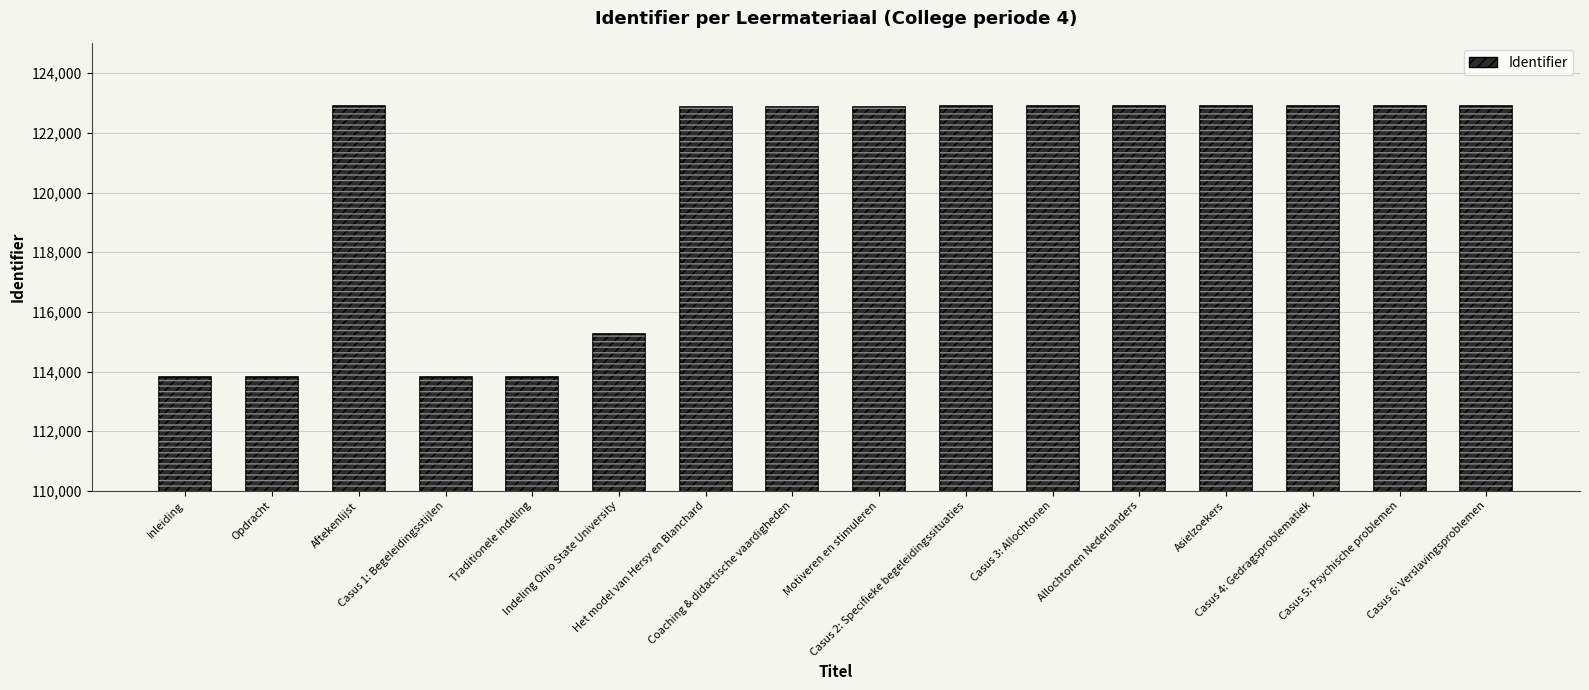

What is the ratio of the value at Casus 3: Allochtonen to the value at Traditionele indeling?

1.1